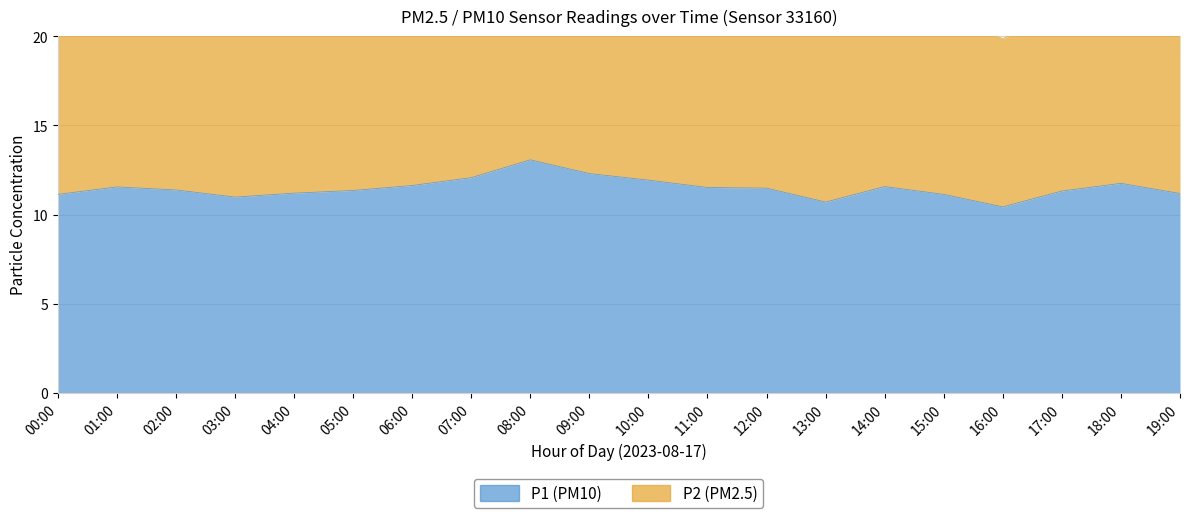

What is the approximate value at 04:00?

11.2